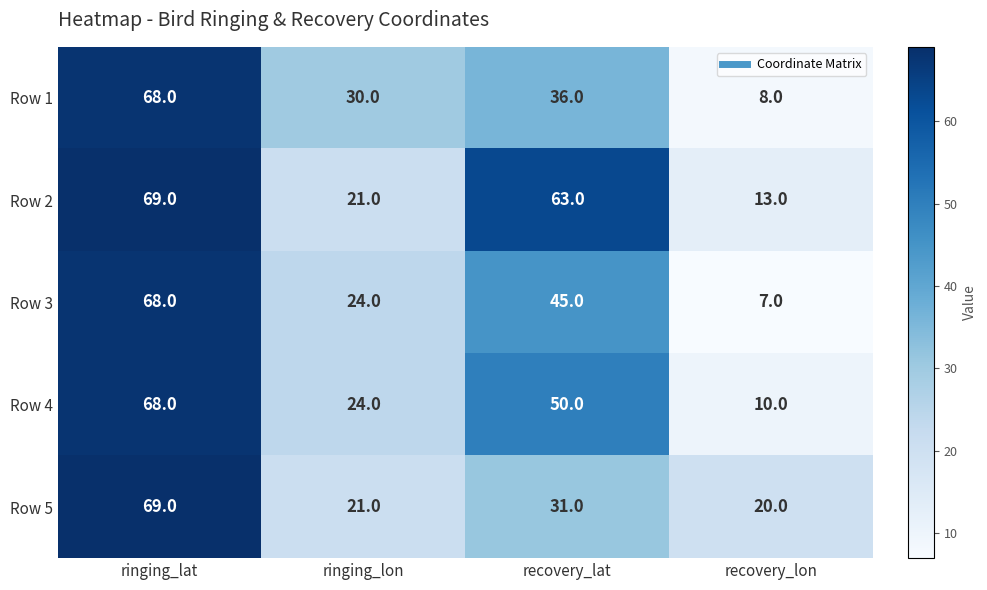

Which label corresponds to the smallest value in the chart?

recovery_lon